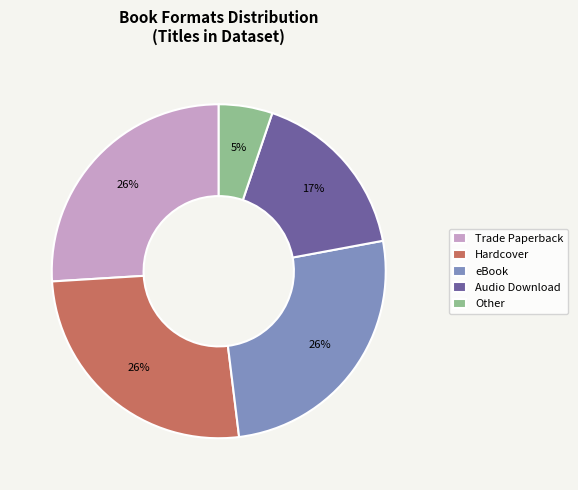

Which slice is the smallest?

Other